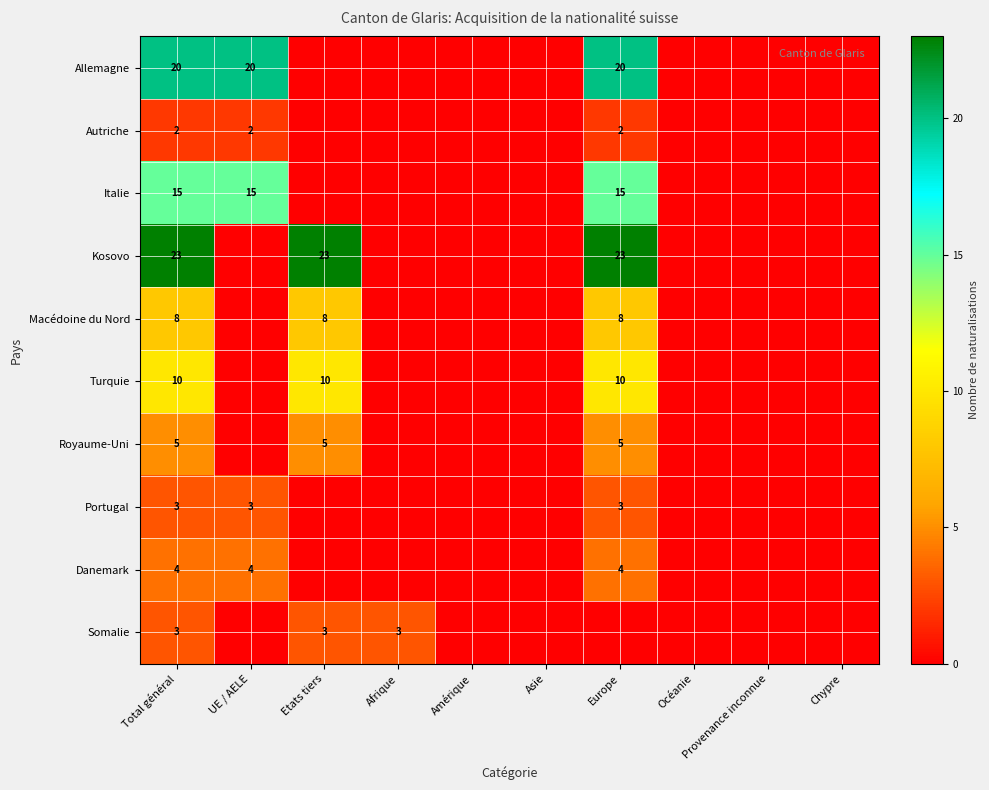

The Portugal series shows 3 at Europe. True or false?

True